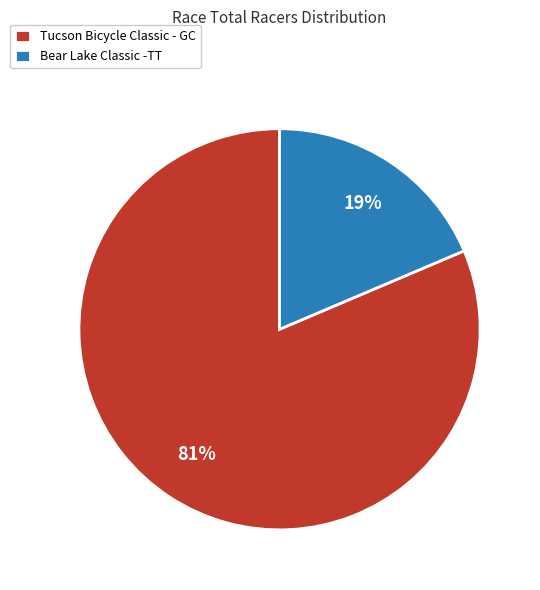

Which category has the biggest portion of the pie?

Tucson Bicycle Classic - GC